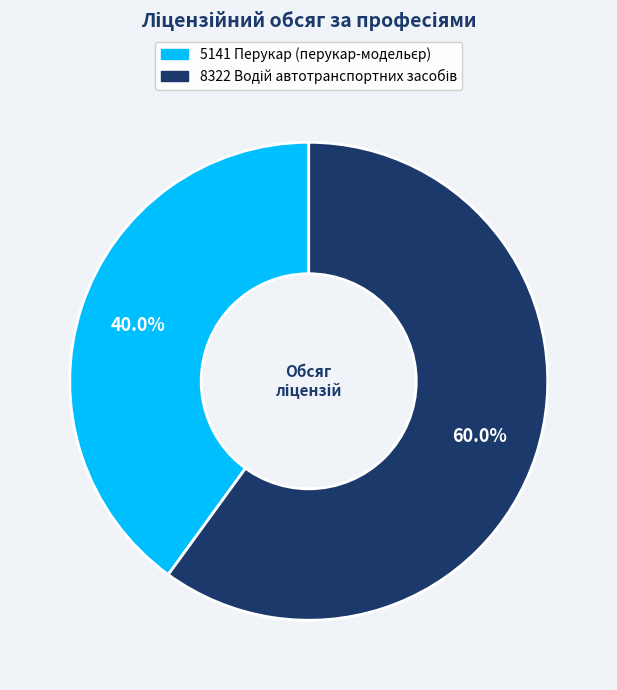

Is there a majority slice in this chart?

Yes